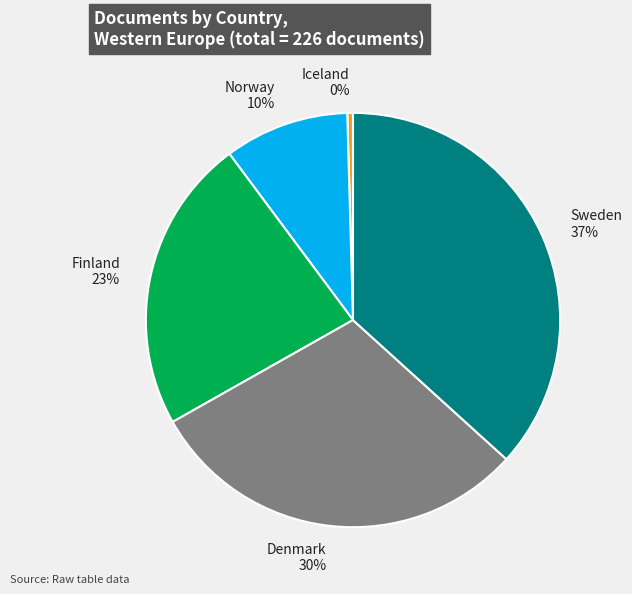

Does Iceland account for over 50% of the chart?

No